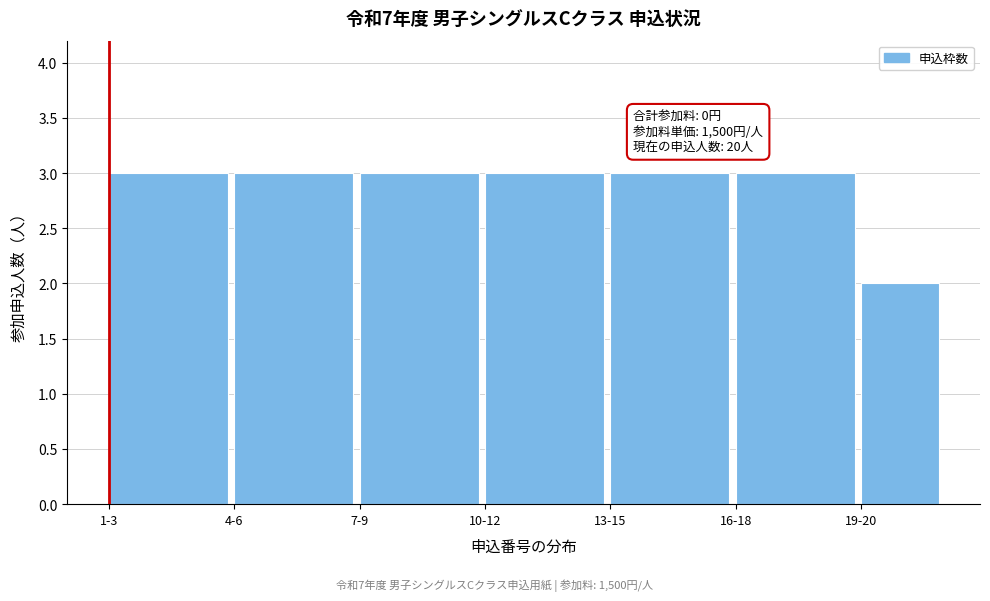

Reading left to right, what are all the values shown in this chart?

1-3=3	4-6=3	7-9=3	10-12=3	13-15=3	16-18=3	19-20=2